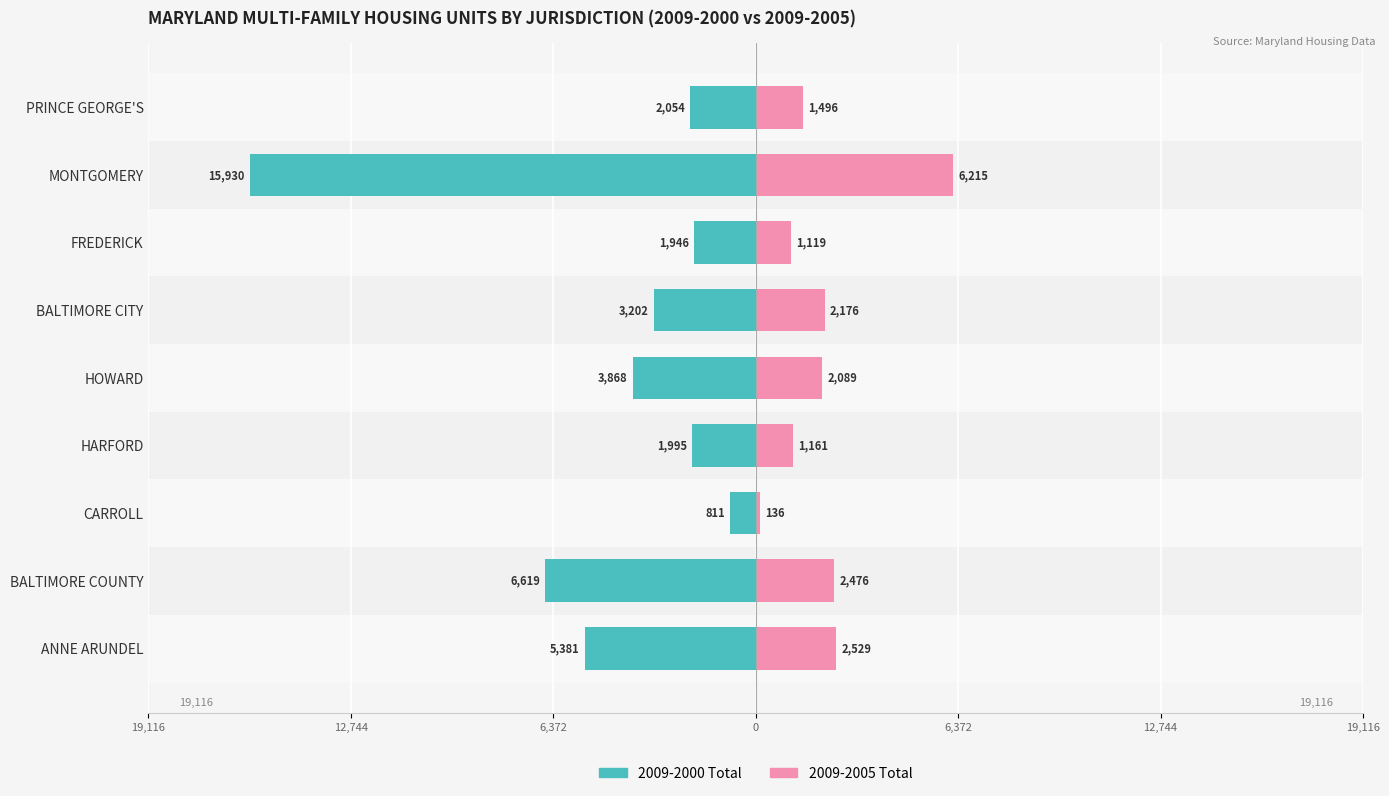

Is the value of 2009-2000 at HARFORD greater than the value of 2009-2005 at ANNE ARUNDEL?

No